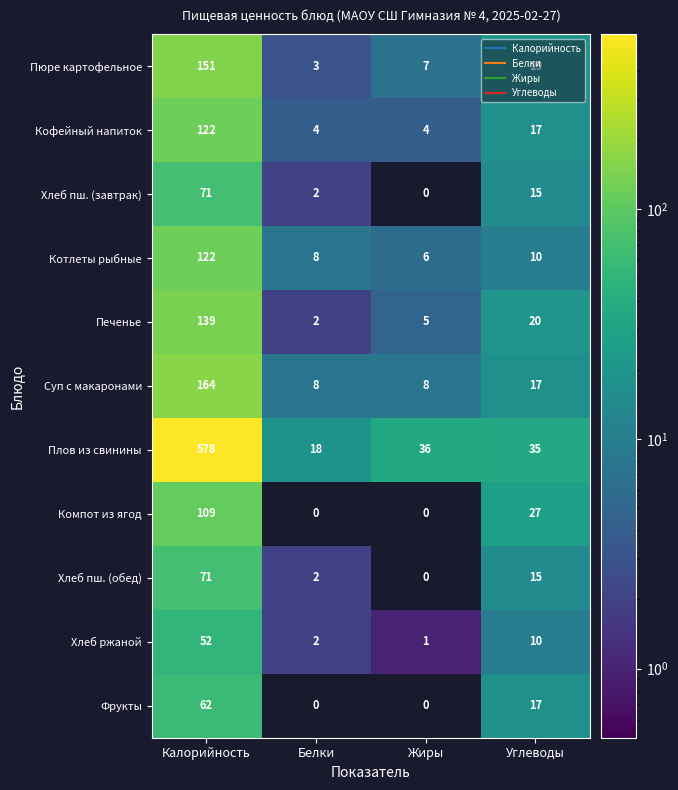

Where is Компот из ягод nearest to the value 54?

Углеводы